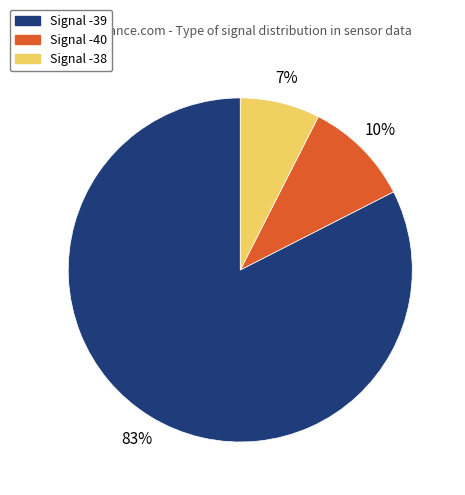

Is there any slice that represents more than half of the pie?

Yes